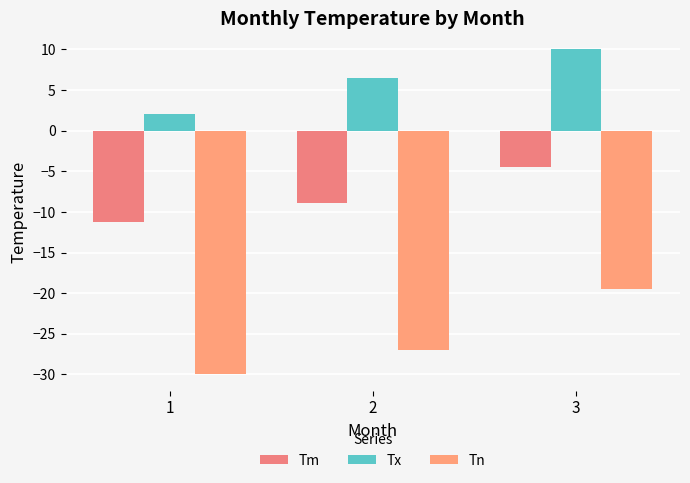

What is the highest value of the Tm series?

-4.5